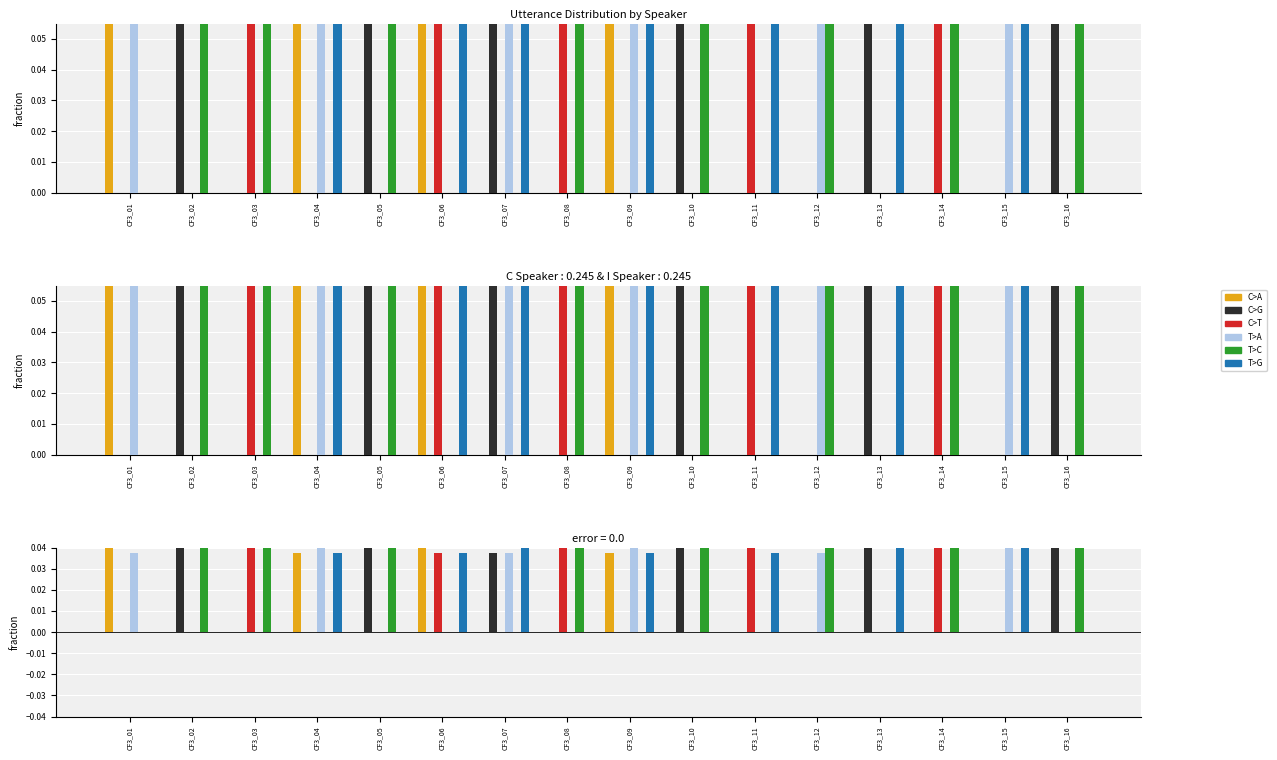

Which series has the largest range (max minus min)?

C>A